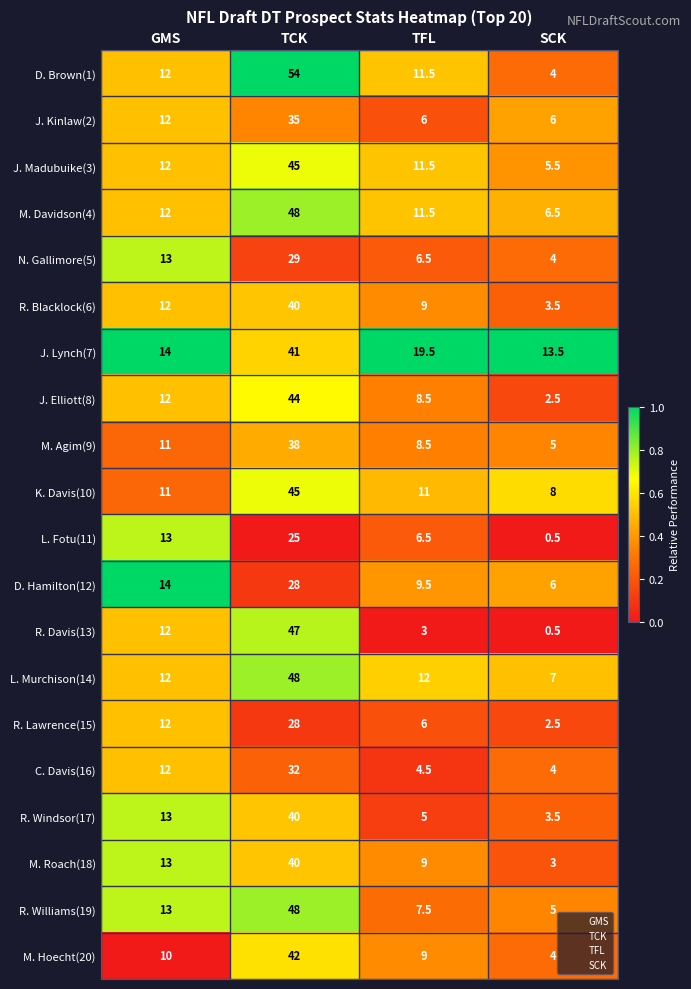

Is it true that R. Blacklock(6) equals 2.3 at SCK?

False